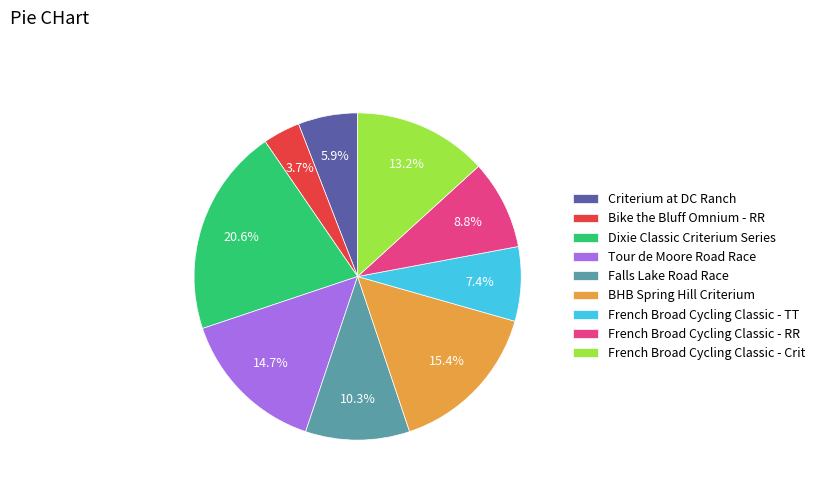

Is there a majority slice in this chart?

No